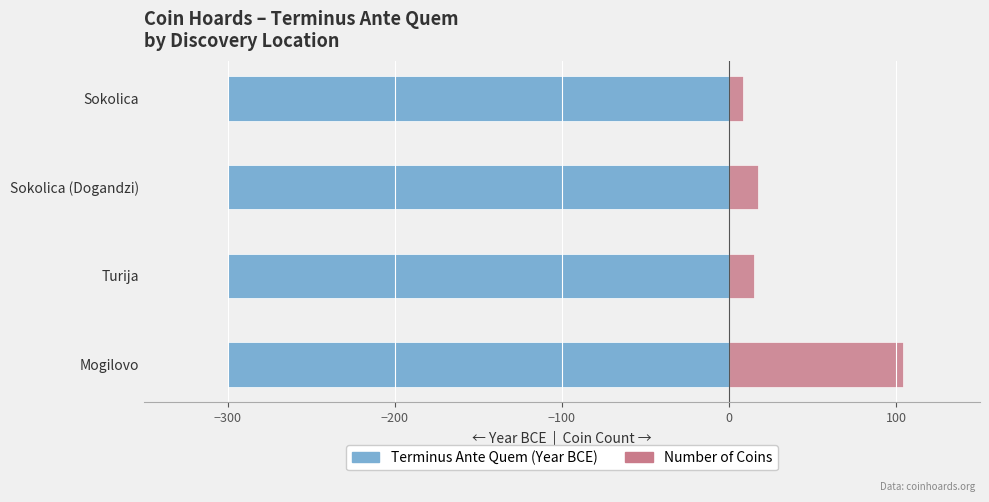

At −200, list the series in order from smallest to largest.

Terminus Ante Quem (Year BCE), Number of Coins